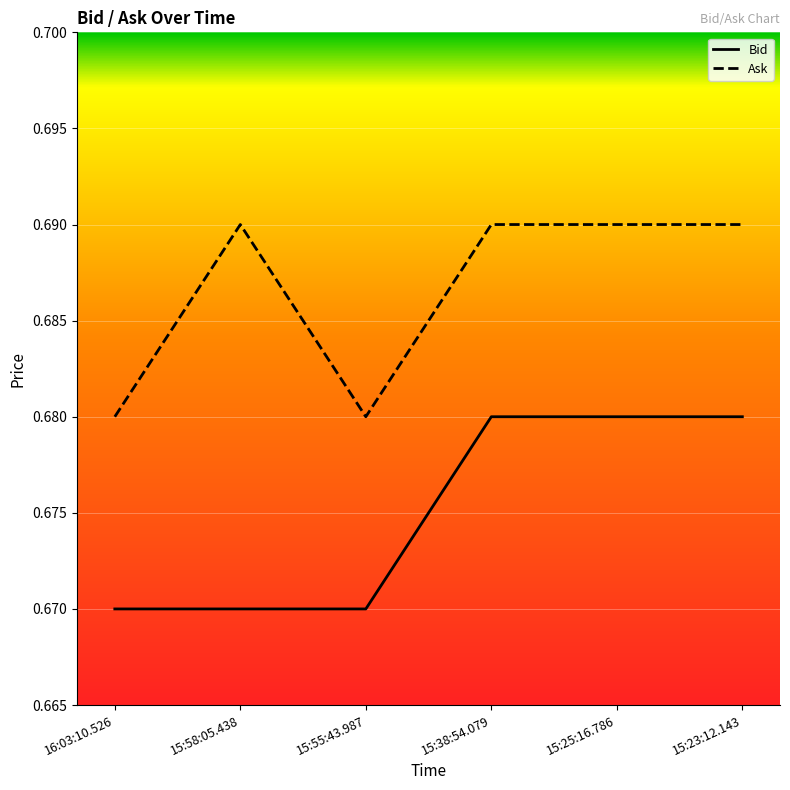

Is it true that Ask equals 1.0 at 15:58:05.438?

False